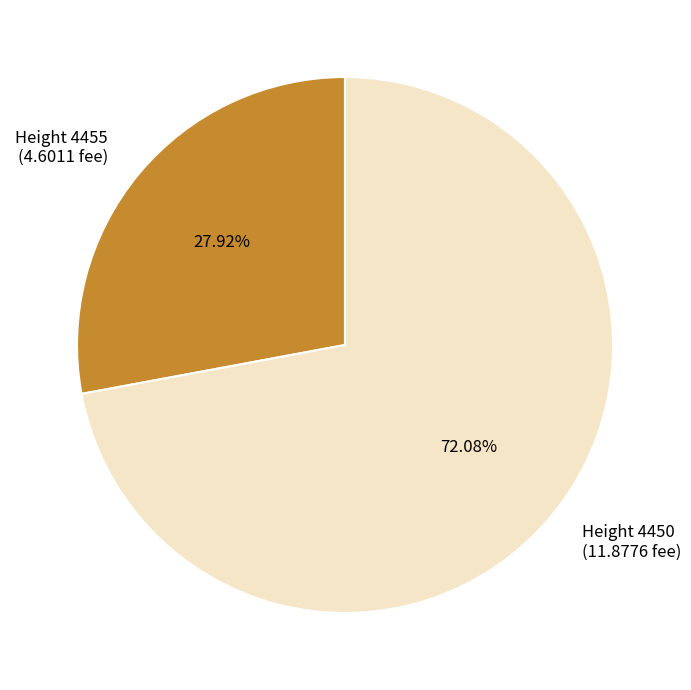

Rank the categories by value from highest to lowest.

Height 4450 (11.8776 fee), Height 4455 (4.6011 fee)